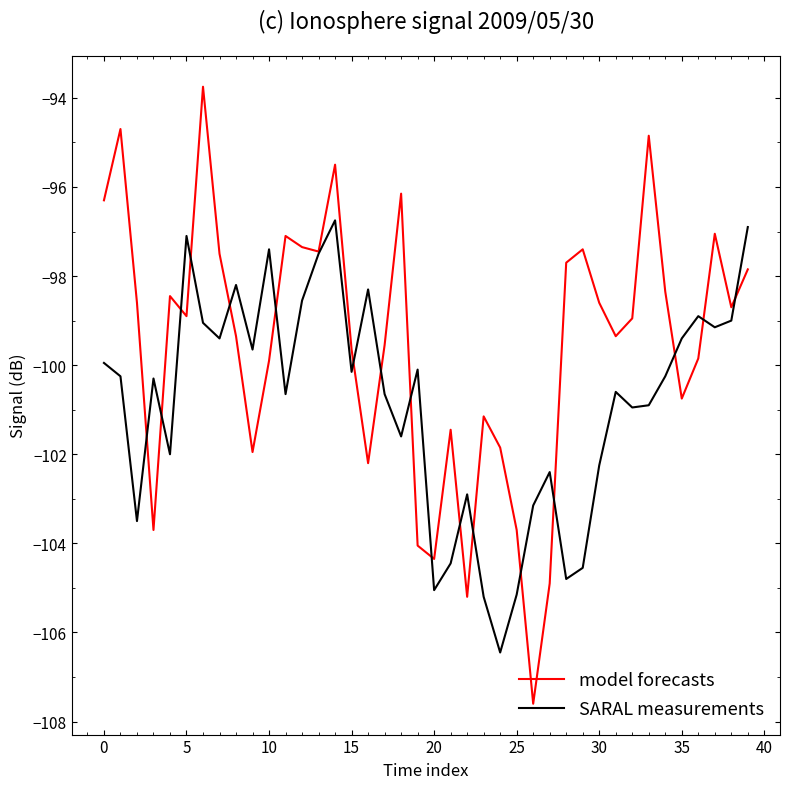

Rank the series by their maximum value, from lowest to highest.

SARAL measurements, model forecasts